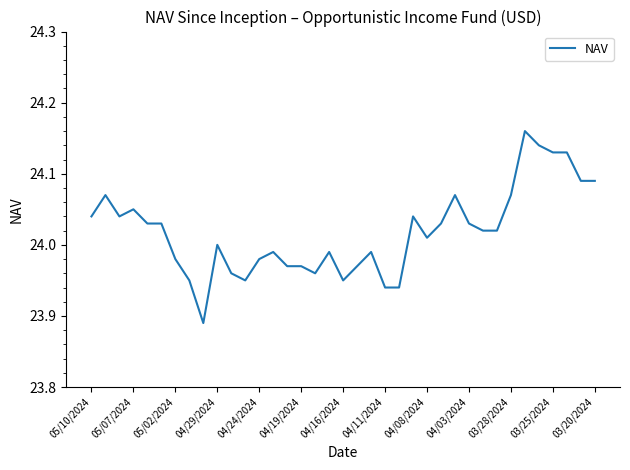

What is the difference between the maximum and minimum values?

0.3